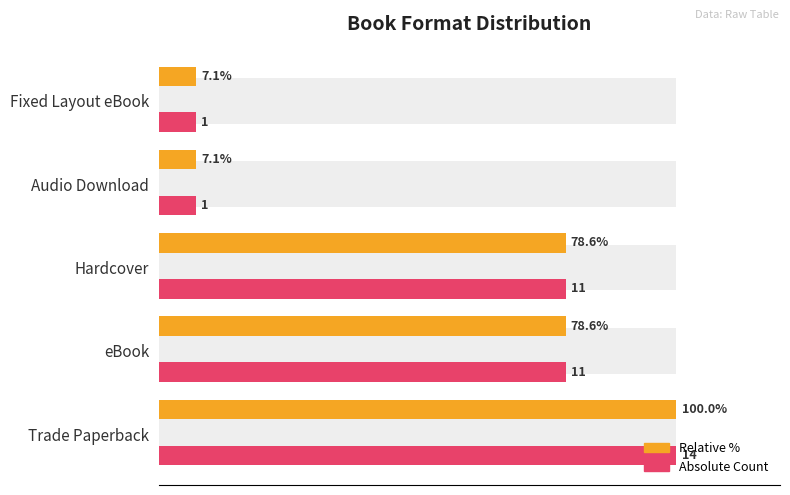

Which series has the largest total across all categories?

Count (relative)